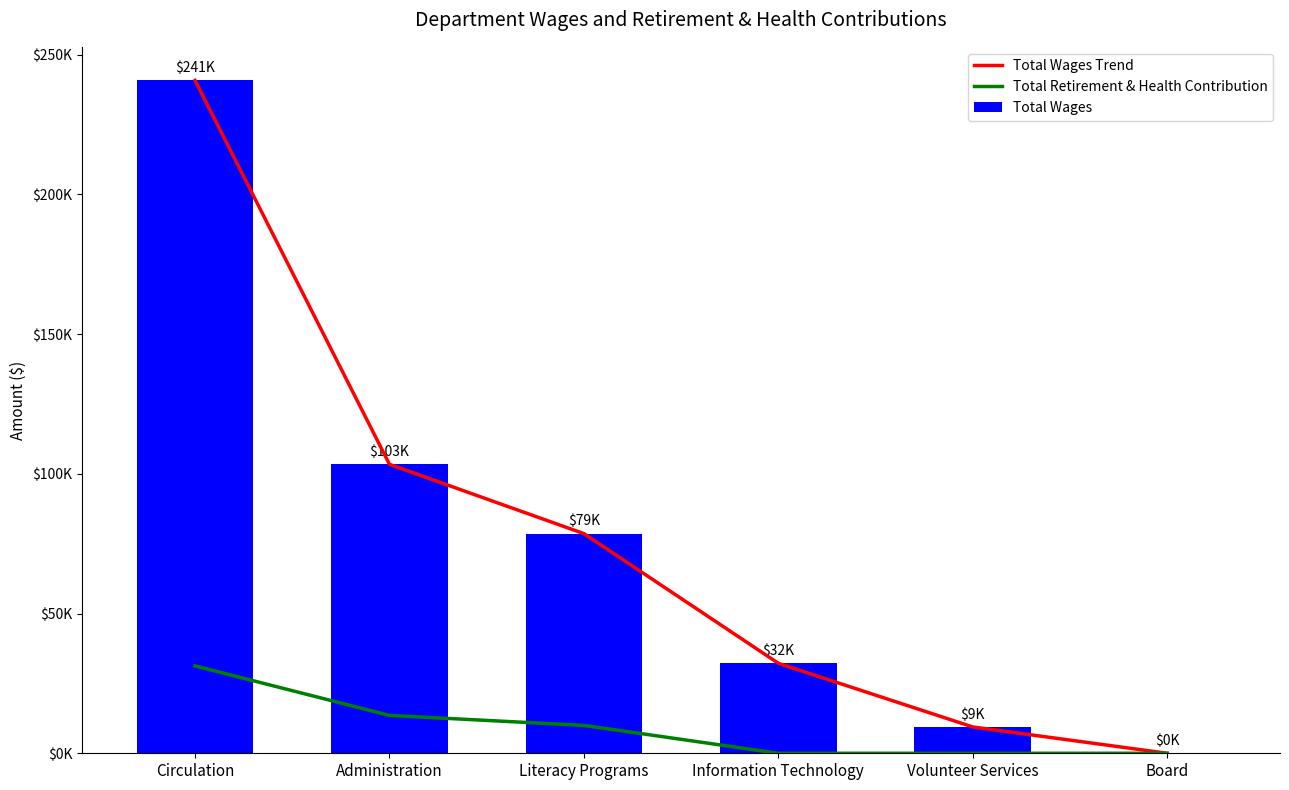

List the labels in order of Total Wages Trend value, smallest first.

Board, Volunteer Services, Information Technology, Literacy Programs, Administration, Circulation